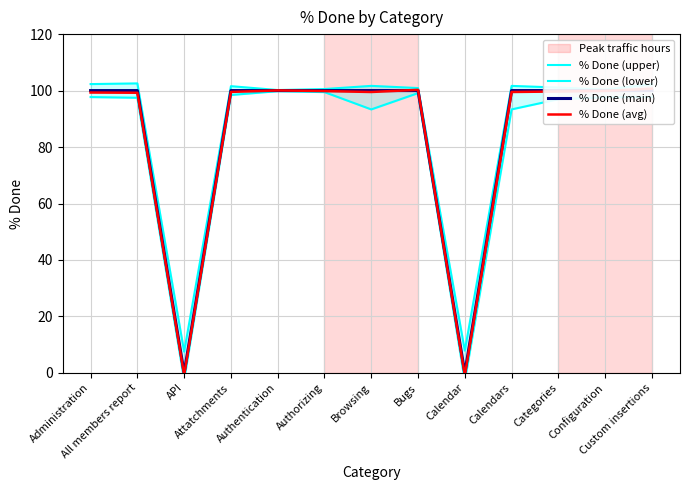

Count the number of categories in the chart.

13